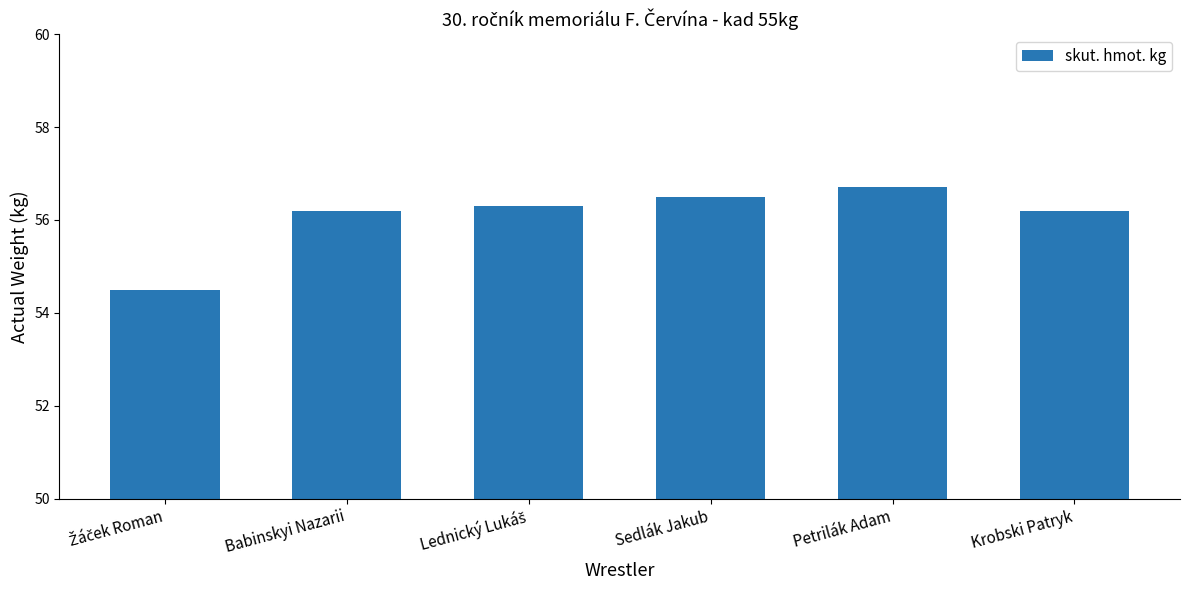

The chart shows a value of 13.9 at Krobski Patryk. True or false?

False